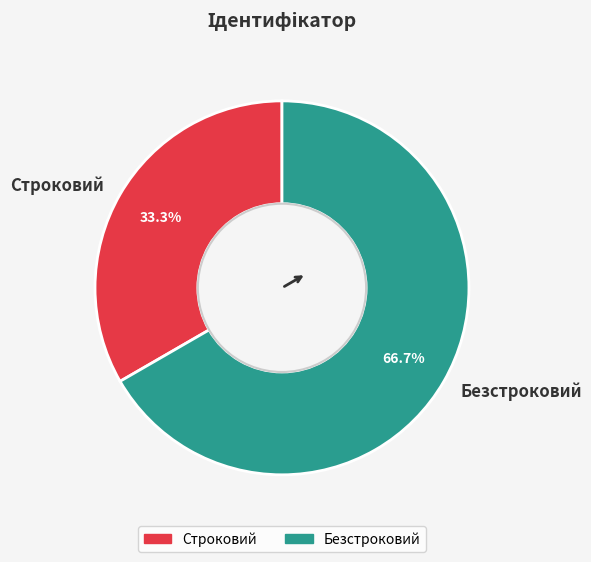

Approximately how many times larger is the value at Строковий compared to Безстроковий?

0.5